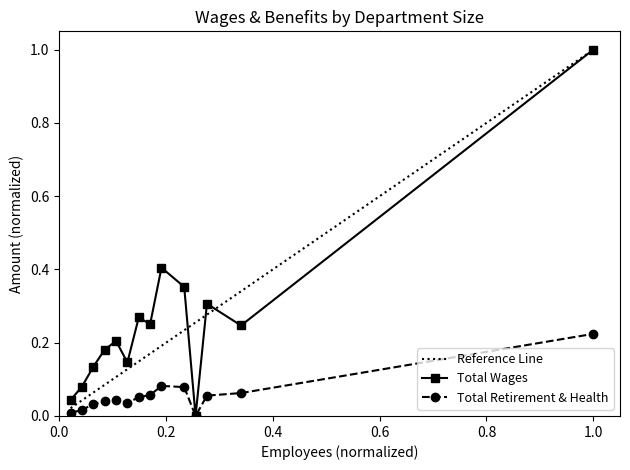

What is the greatest value displayed?

1.0